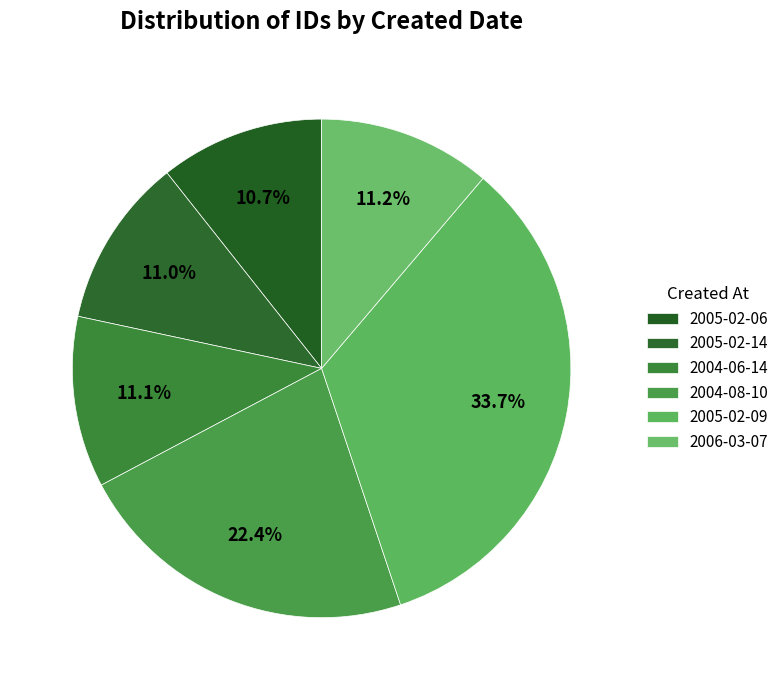

Which category has the biggest portion of the pie?

2005-02-09